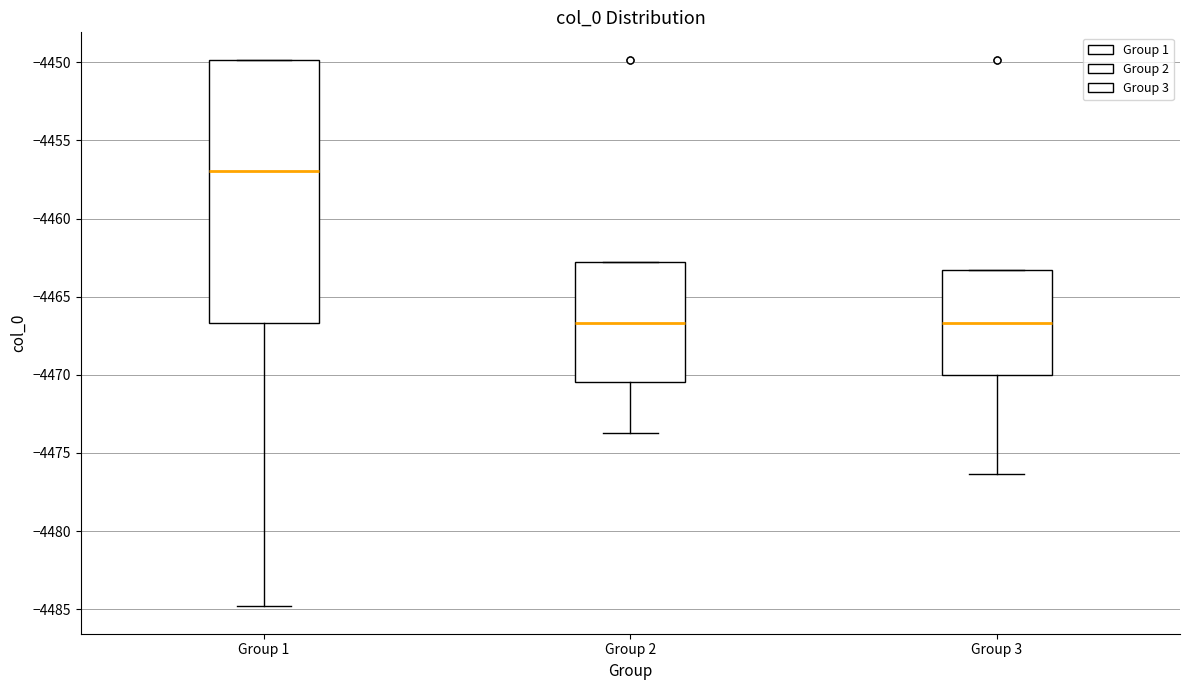

Reading left to right, read every box against the y-axis: the position of its median line, the range the box covers, and the ends of its whiskers. The values are not printed on the chart, so give them approximately, as read against the axis.

Group 1: median -4457.0, box -4466.5 to -4450.0, whiskers -4485.0 to -4450.0
Group 2: median -4466.5, box -4470.5 to -4463.0, whiskers -4473.5 to -4463.0
Group 3: median -4466.5, box -4470.0 to -4463.5, whiskers -4476.5 to -4463.5